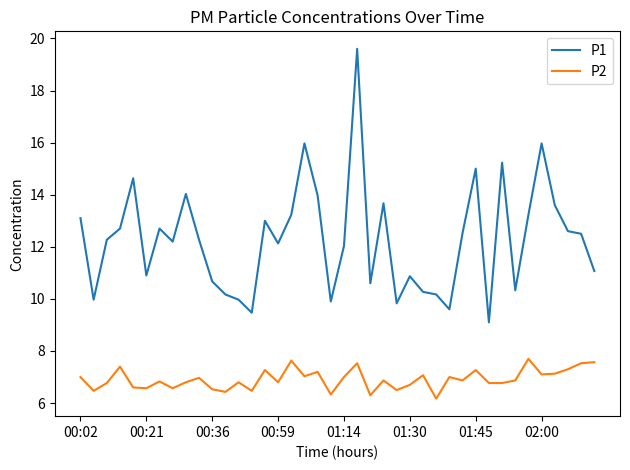

What is the minimum value for P2?

6.2